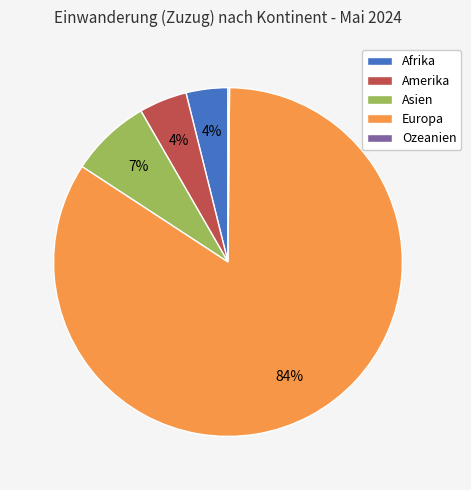

To the nearest percent, what is the combined percentage of Asien and Afrika?

11%